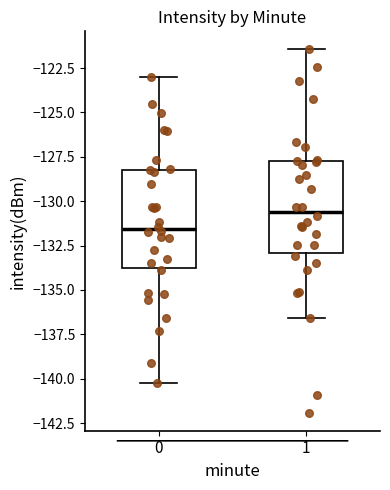

Reading left to right, read every box against the y-axis: the position of its median line, the range the box covers, and the ends of its whiskers. The values are not printed on the chart, so give them approximately, as read against the axis.

0: median -131.5, box -134.0 to -128.0, whiskers -140.0 to -123.0
1: median -130.5, box -133.0 to -128.0, whiskers -136.5 to -121.5